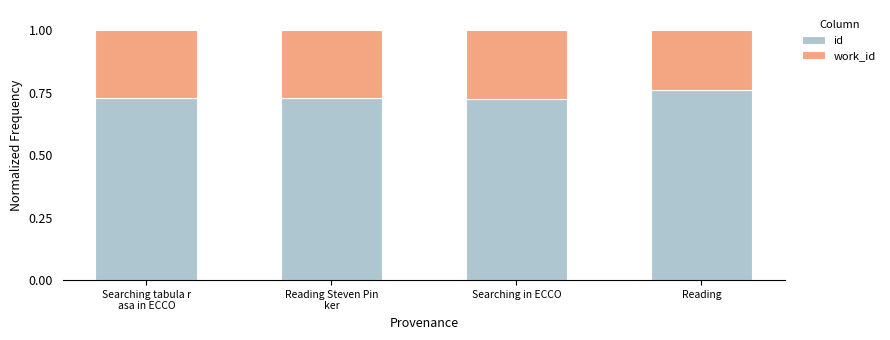

At which label does id reach its peak?

Reading